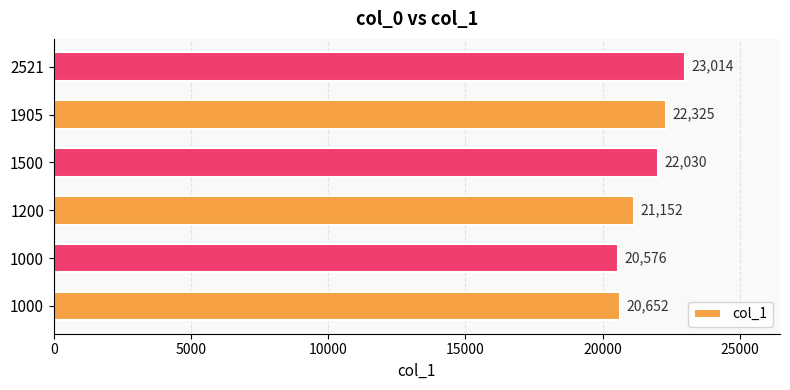

How many bars are there in total?

6